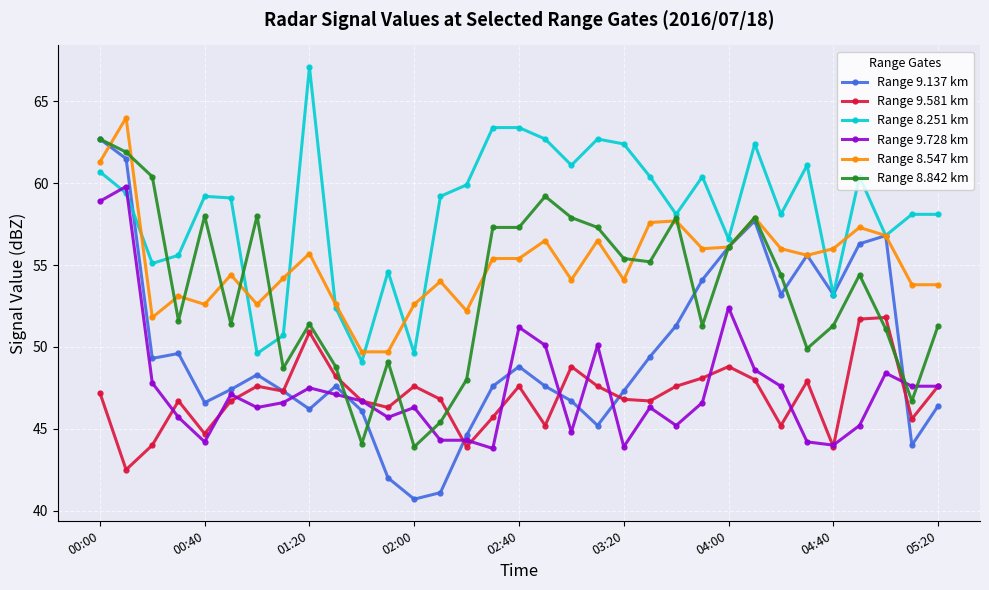

How many intersections are there between Range 8.842 km and Range 9.581 km?

6